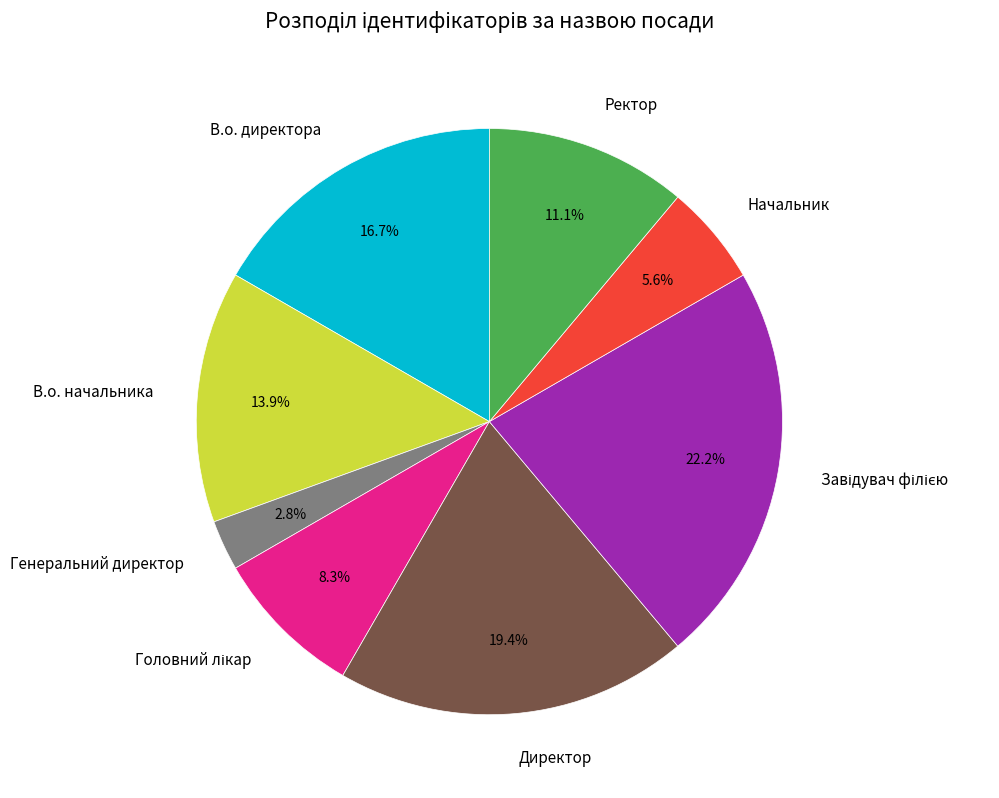

Is it true that Генеральний директор is 3% of the pie?

True